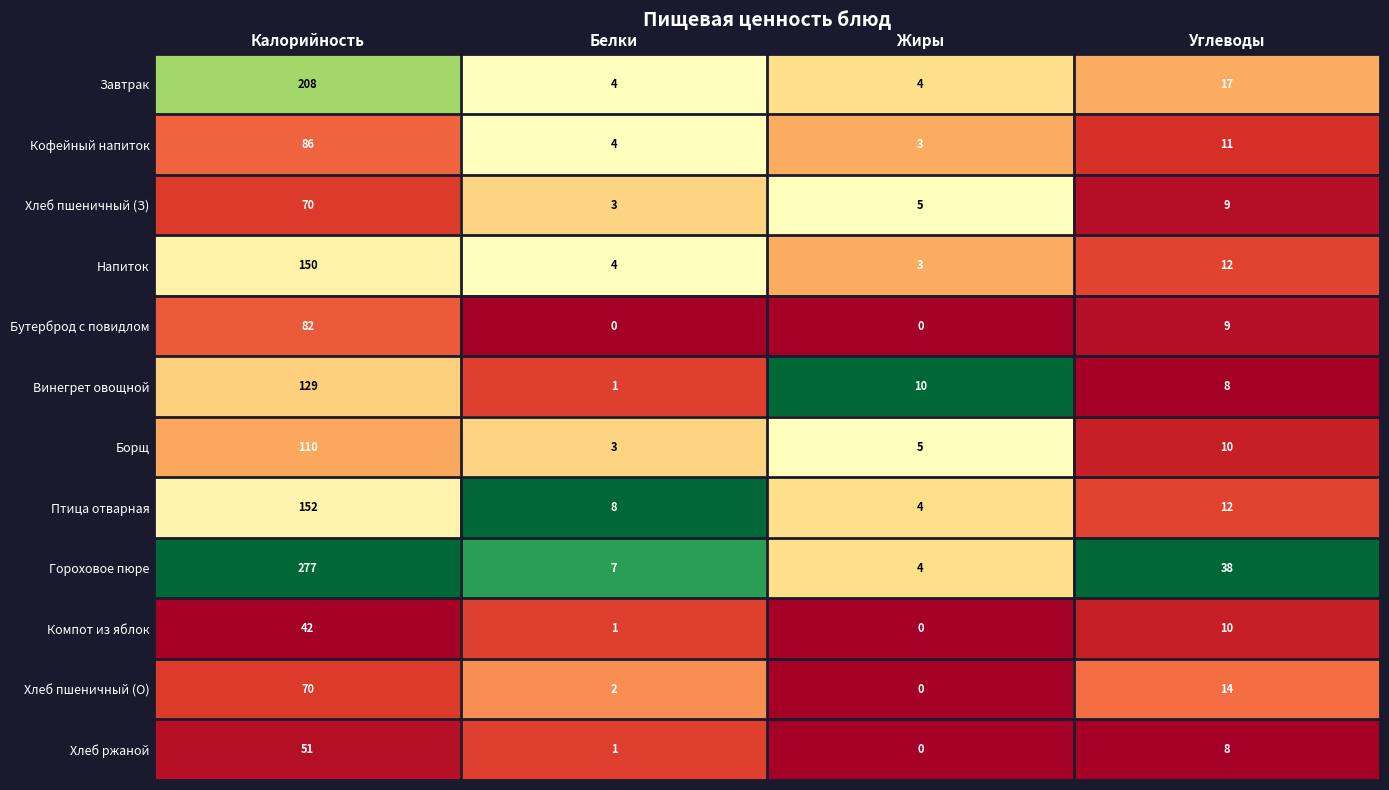

Is it true that Хлеб пшеничный (З) equals 9 at Углеводы?

True